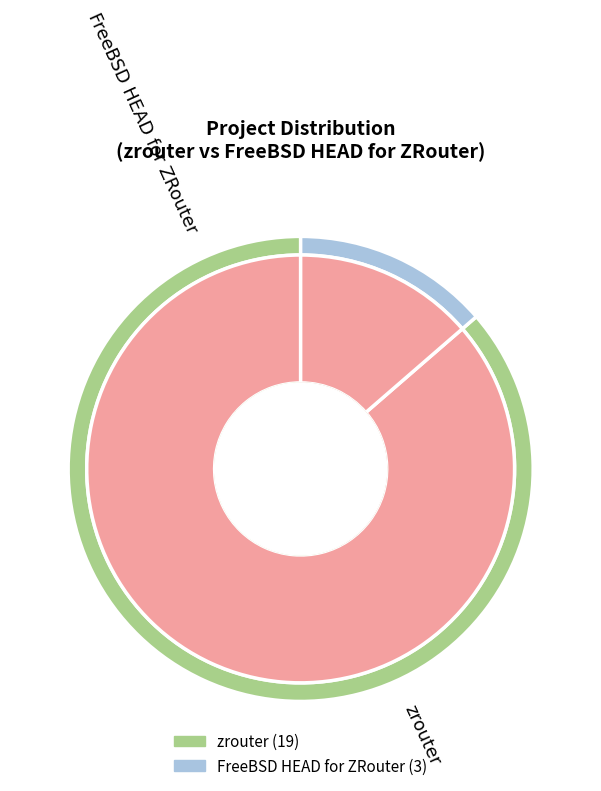

Is it true that zrouter is 86% of the pie?

True